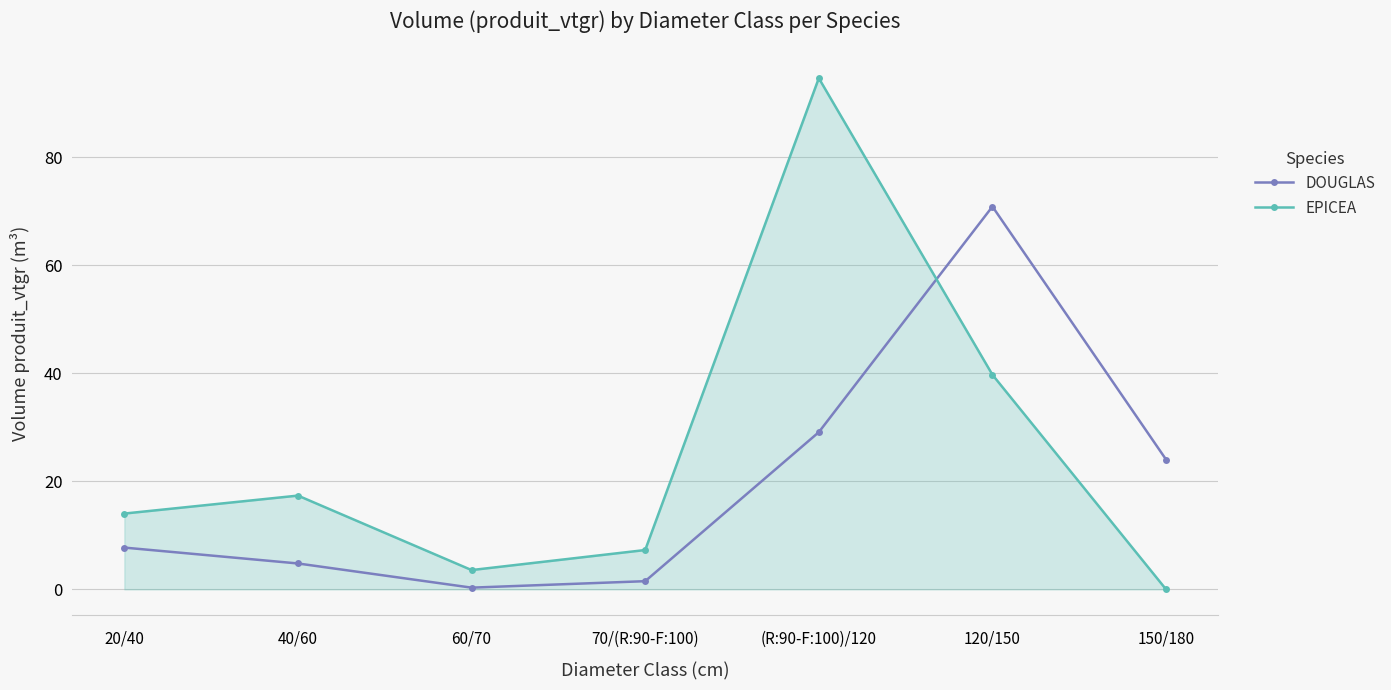

At which category does EPICEA reach its first local peak?

40/60